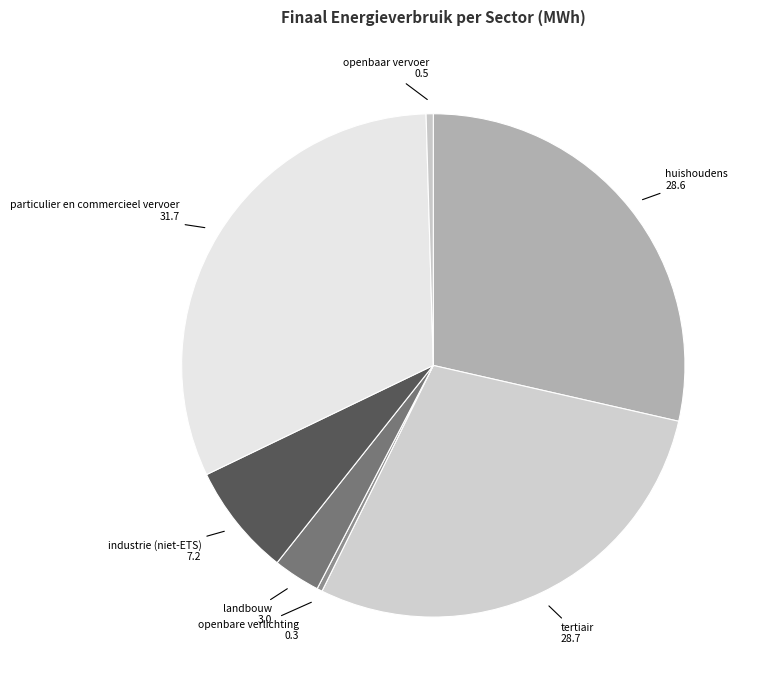

Which category has the biggest portion of the pie?

particulier en commercieel vervoer